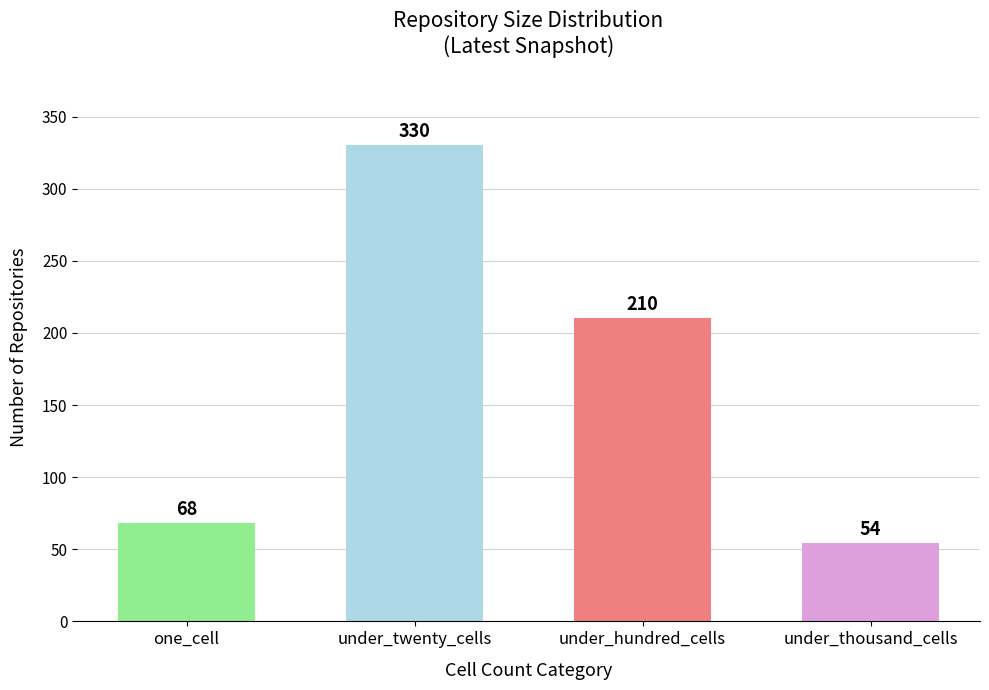

How many bars are there in total?

4